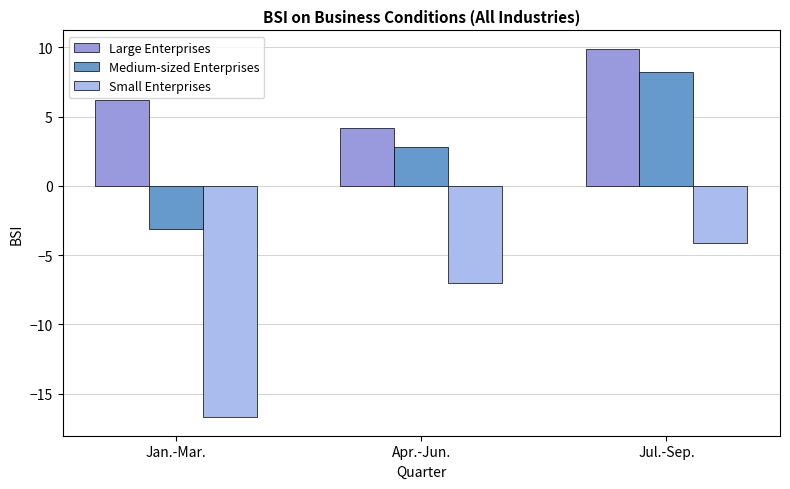

How many series are shown in this chart?

3